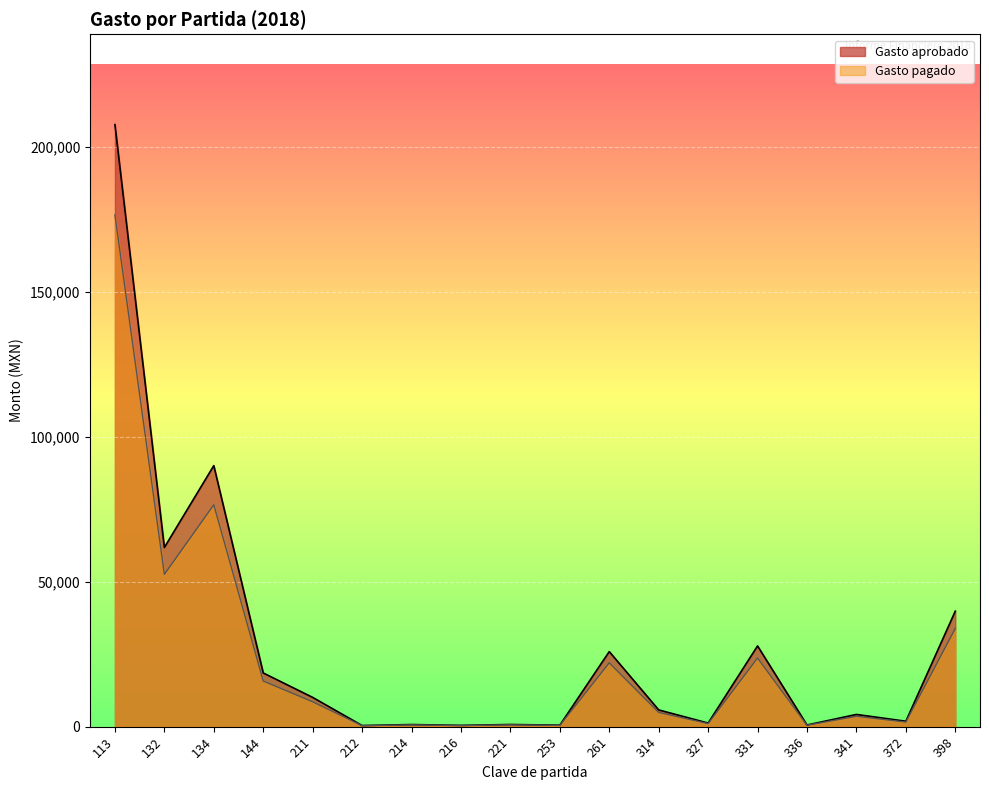

True or false: Gasto pagado and Gasto aprobado cross at least once.

False